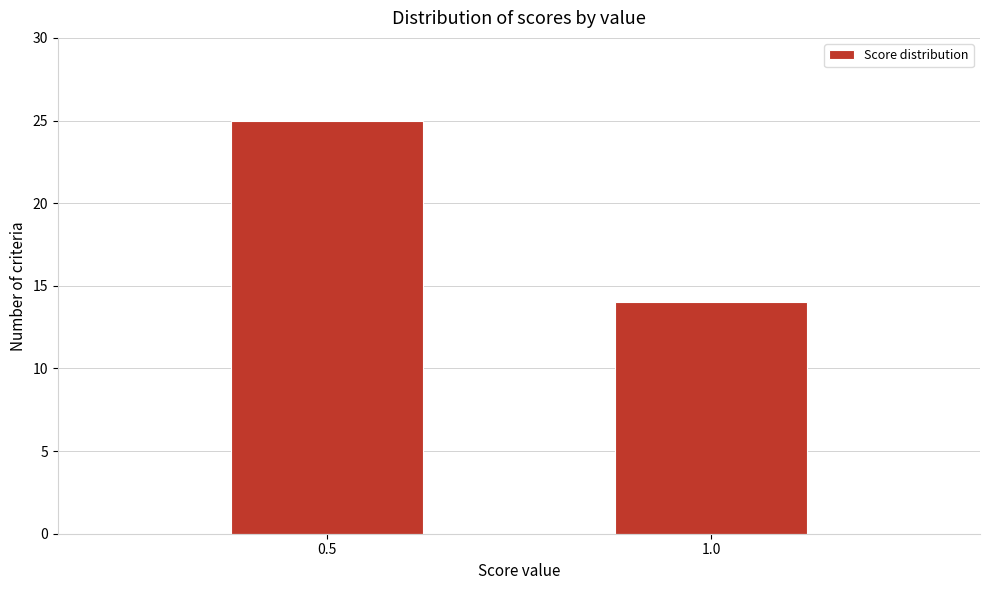

Reading left to right, extract all data points from this chart.

0.5=25	1.0=14